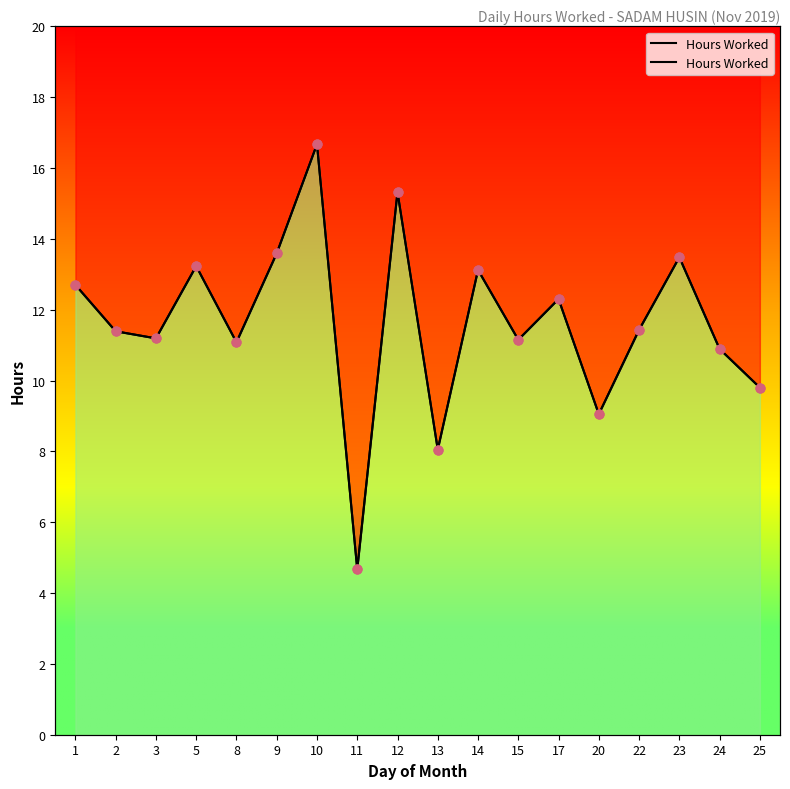

What is the ratio of the value at 13 to the value at 1?

0.6